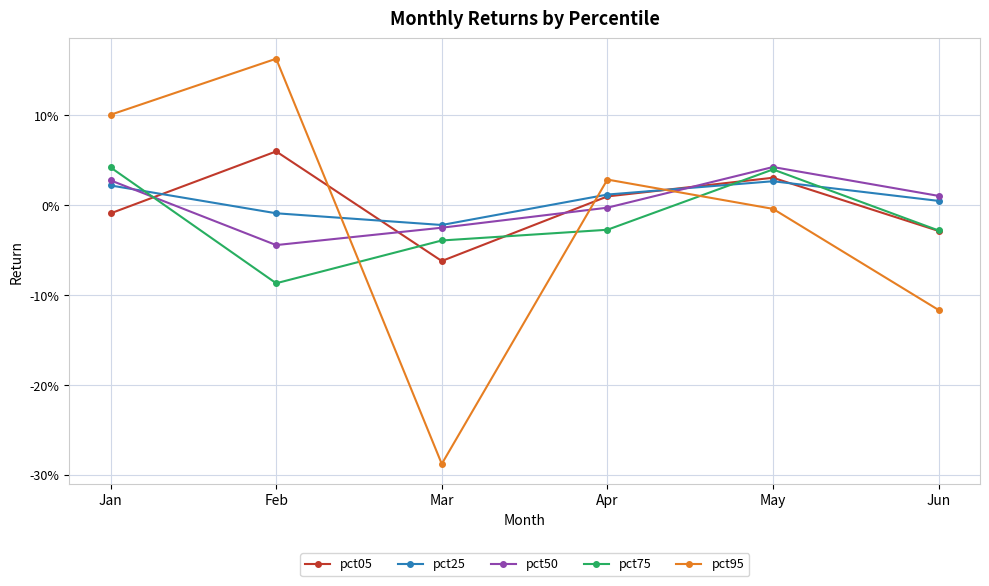

What is the smallest value displayed?

-0.3